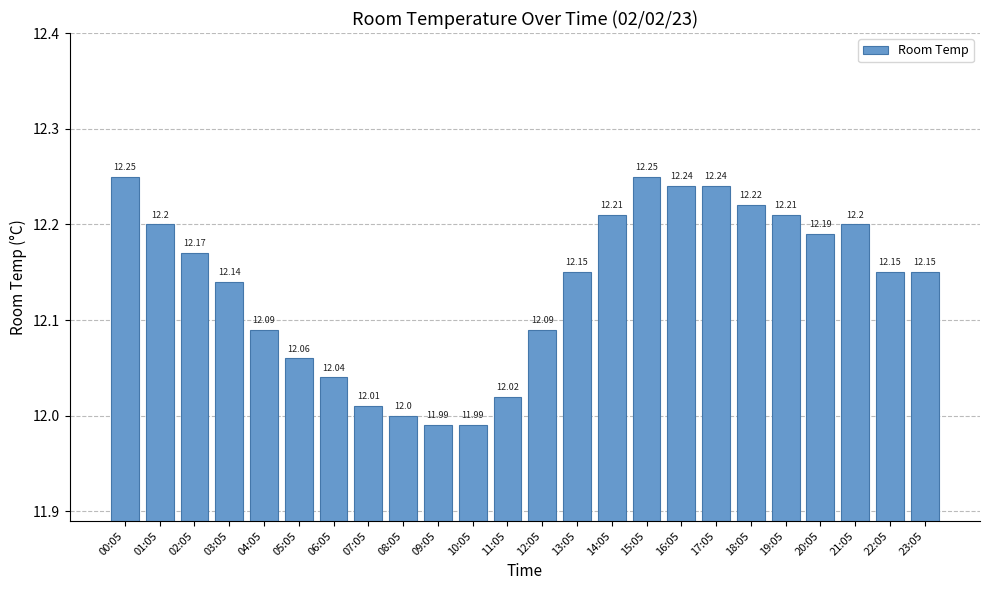

What is the difference between the second highest and minimum values?

0.3